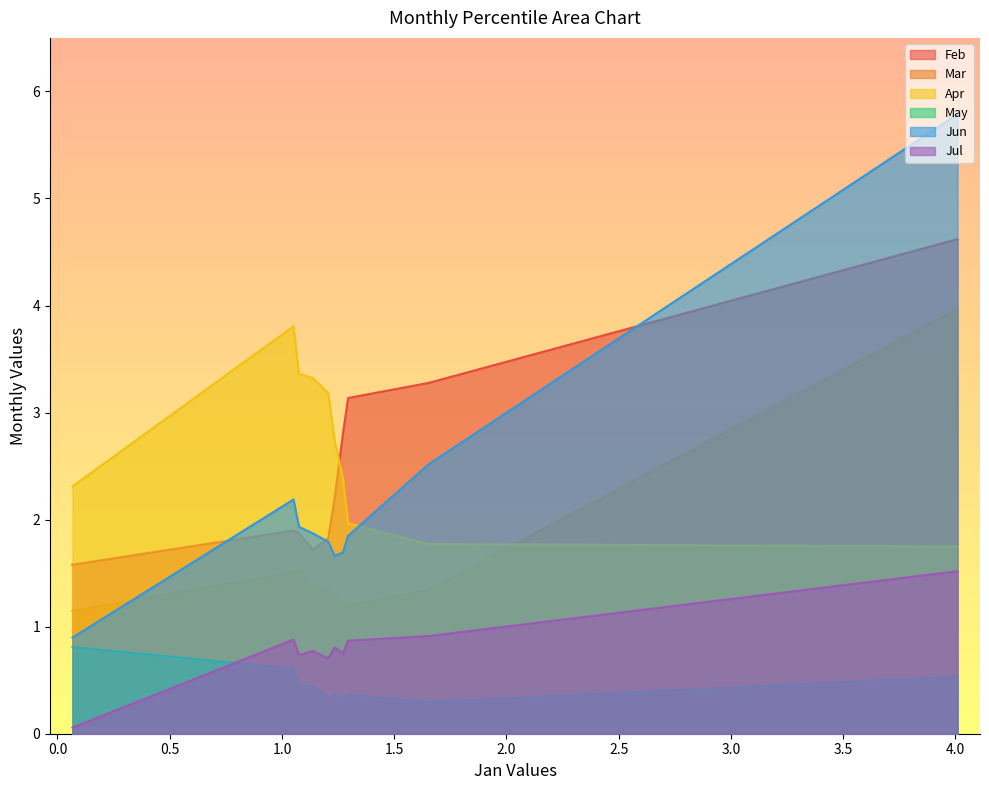

What is the greatest value displayed?

5.8